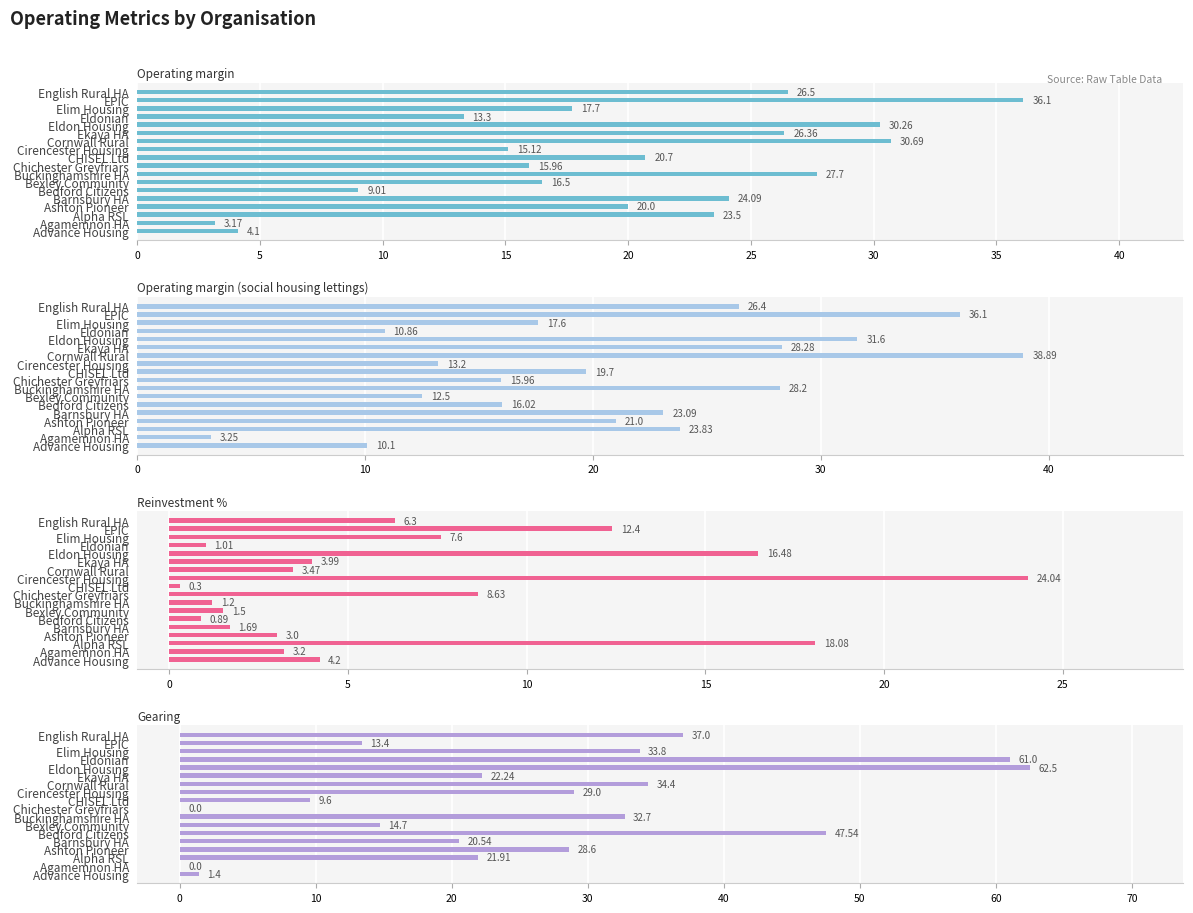

Which series changed the most between Ekaya HA and Eldon Housing?

Gearing